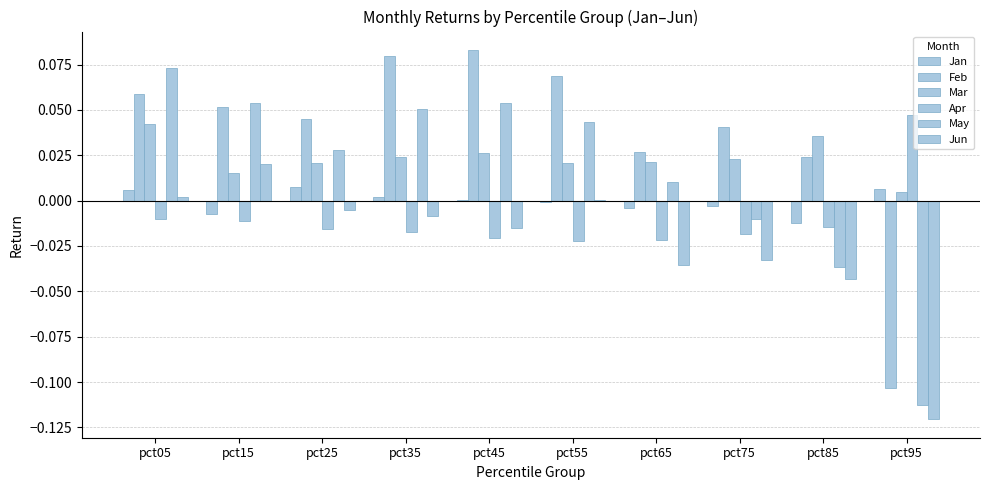

Where does the Feb series first go above 0?

pct05